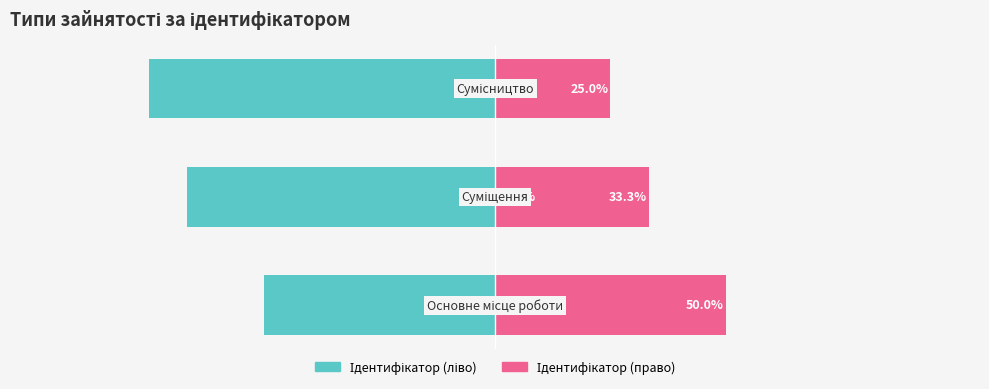

What is the value of the Ідентифікатор (право) bar at the 2nd from the left?

33.3